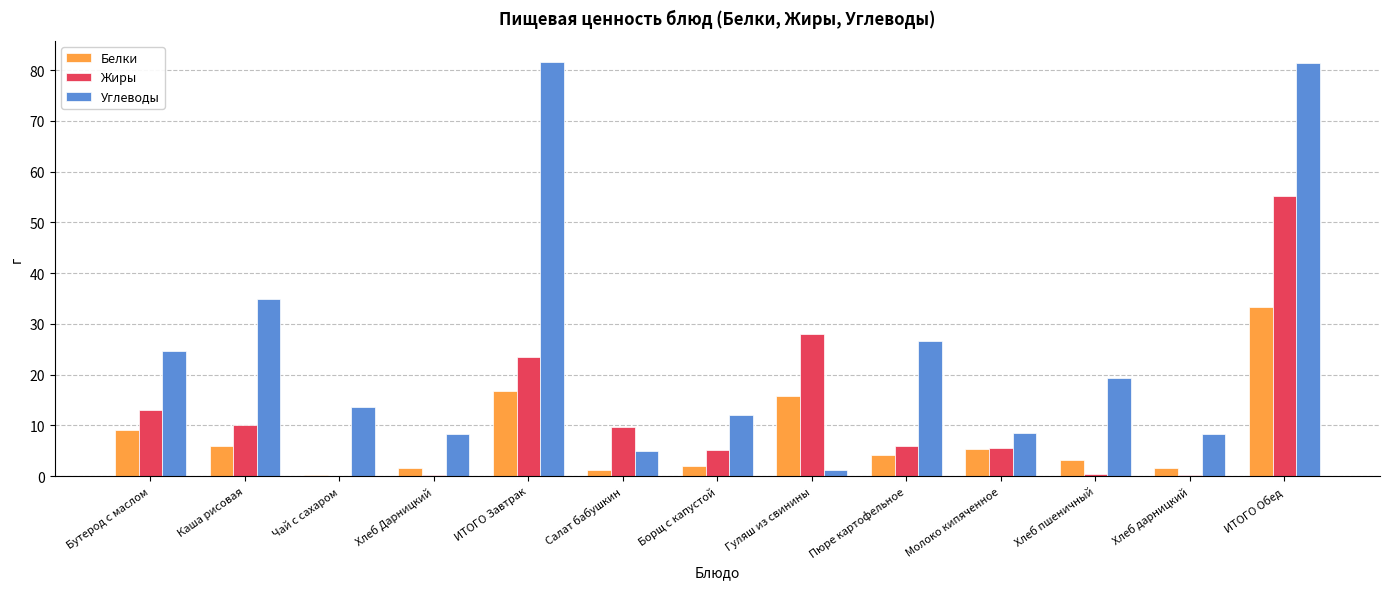

What is the sum of all Углеводы values?

326.0